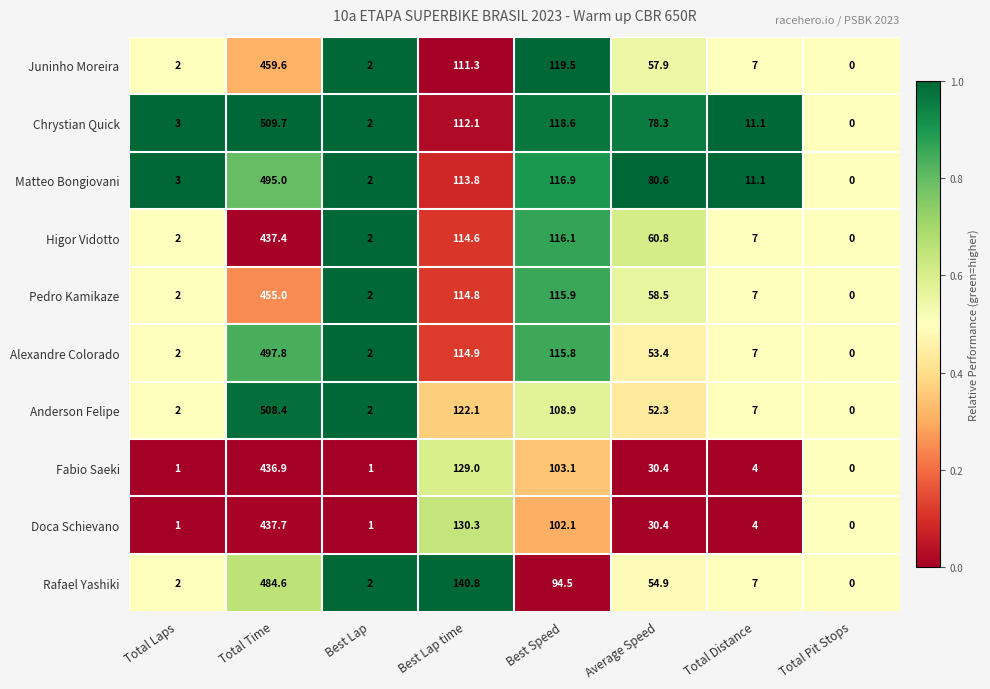

What is the difference between the second highest and minimum values in the Fabio Saeki series?

129.0